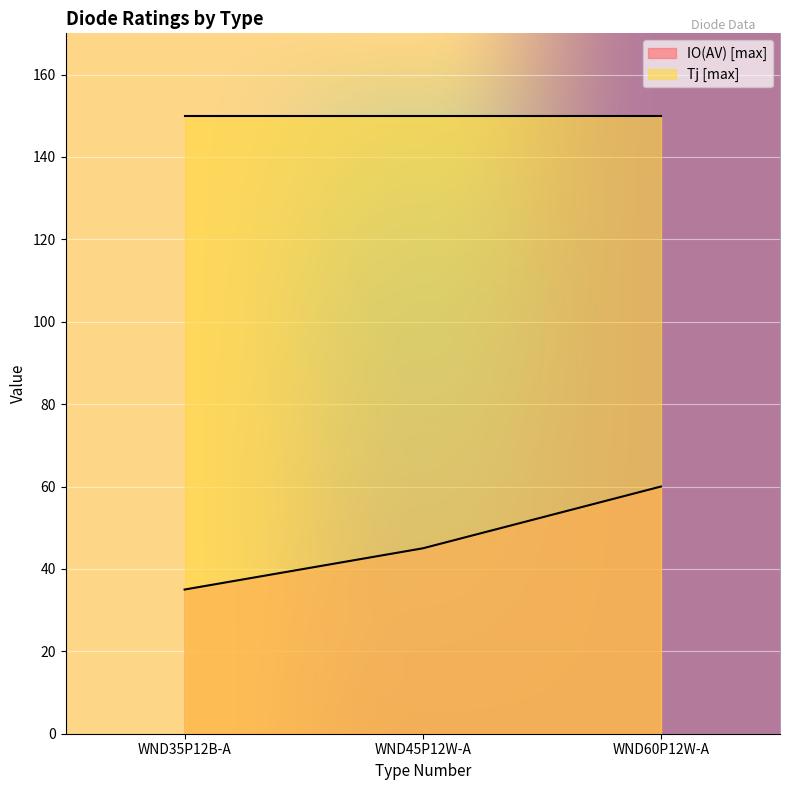

What is the sum of the values at WND35P12B-A and WND60P12W-A?

1.0